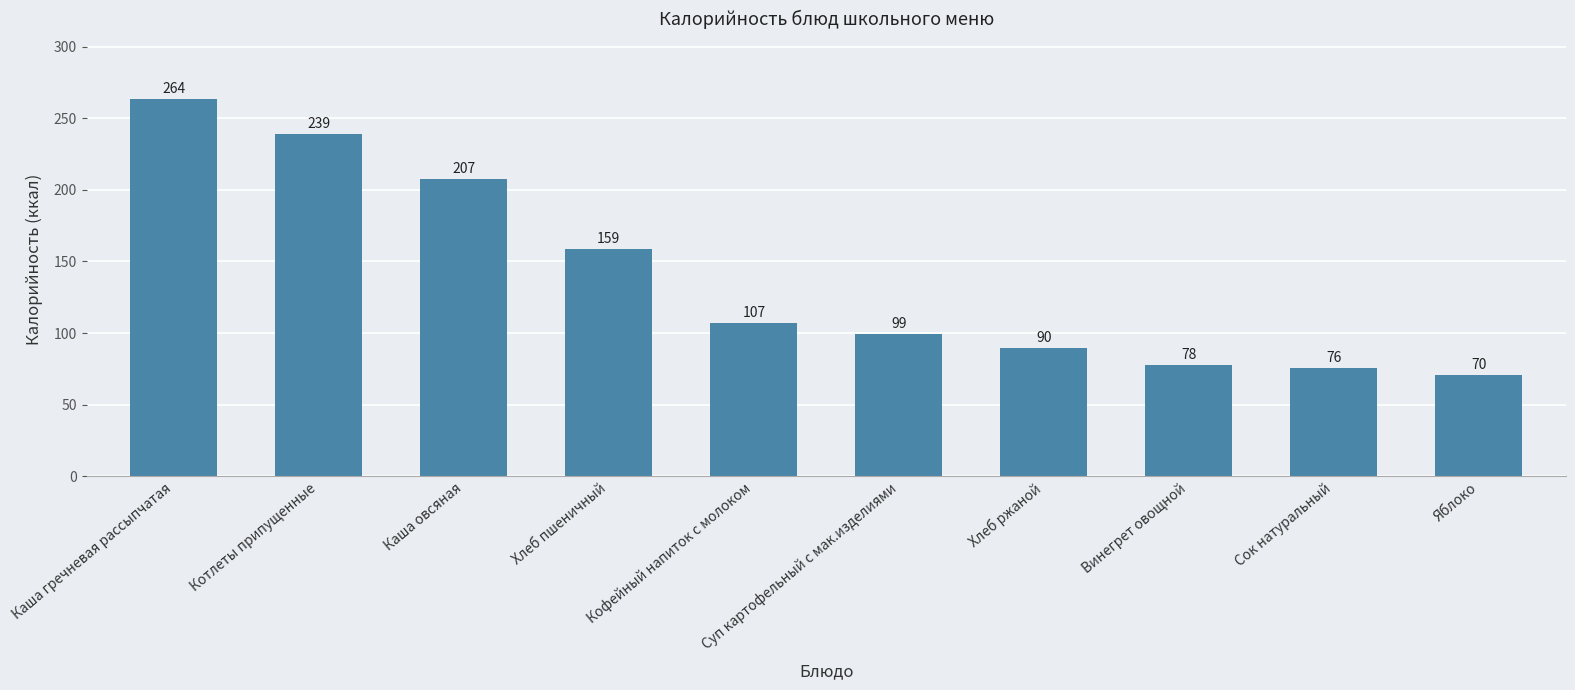

What is the label of the 7th bar from the right?

Хлеб пшеничный